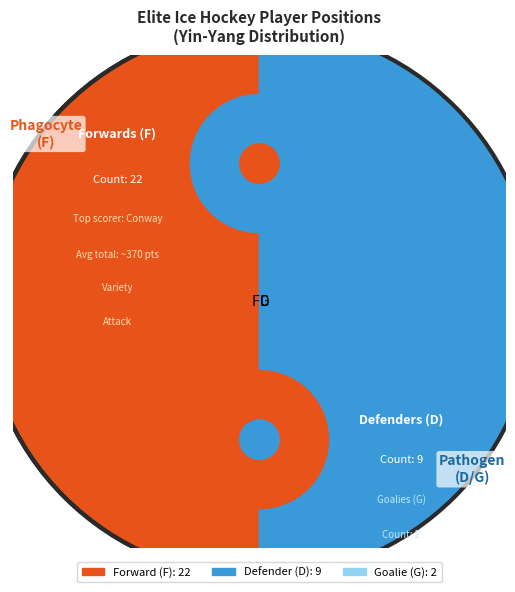

The F slice represents 50% of the pie. True or false?

True